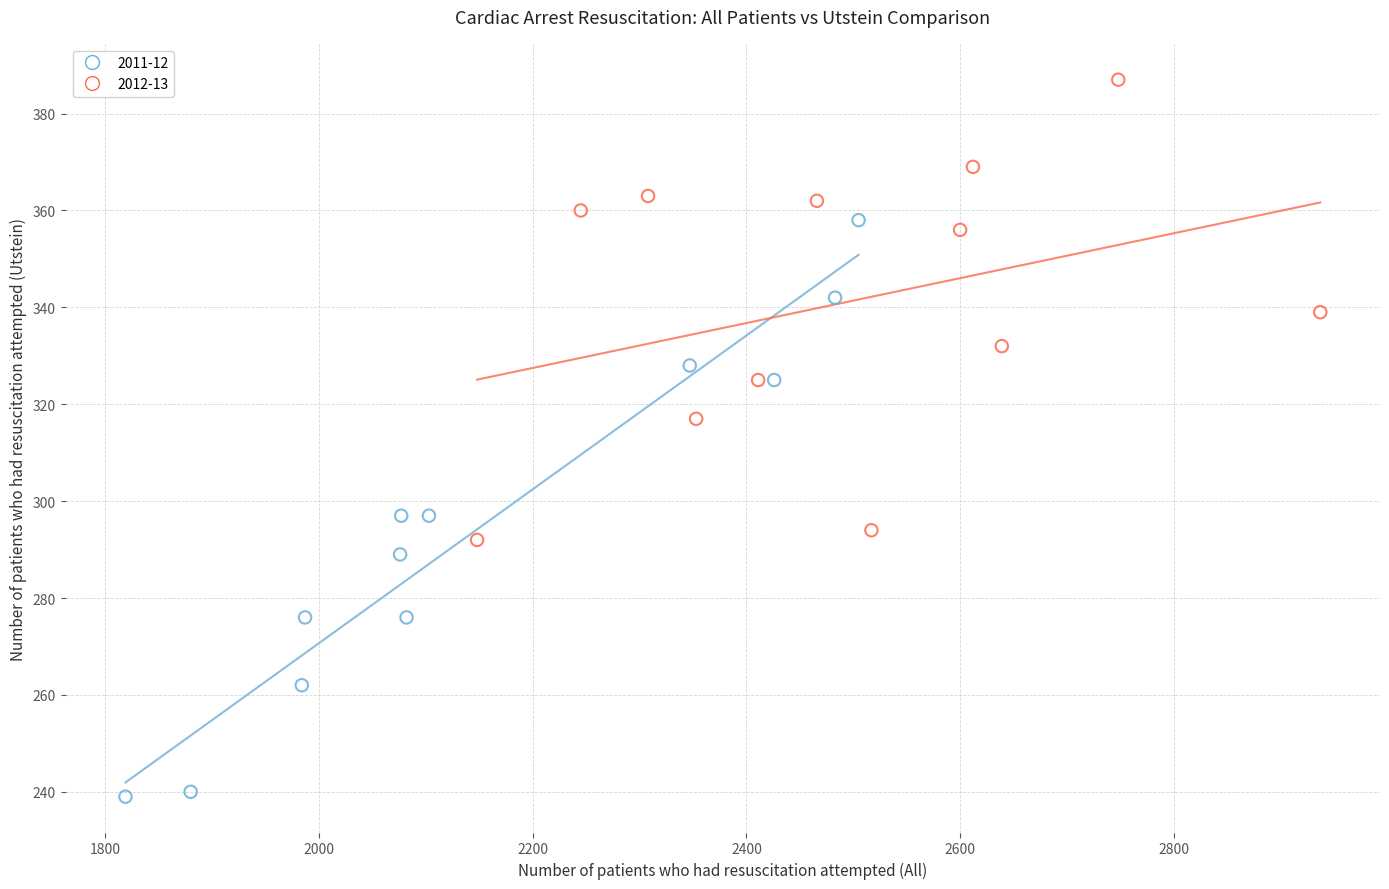

Which series contains the lowest Y value?

2011-12